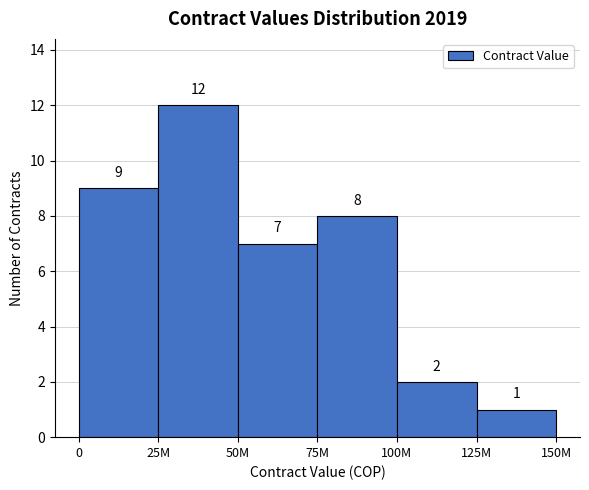

Reading left to right, transcribe all the data shown in this chart.

9	12	7	8	2	1